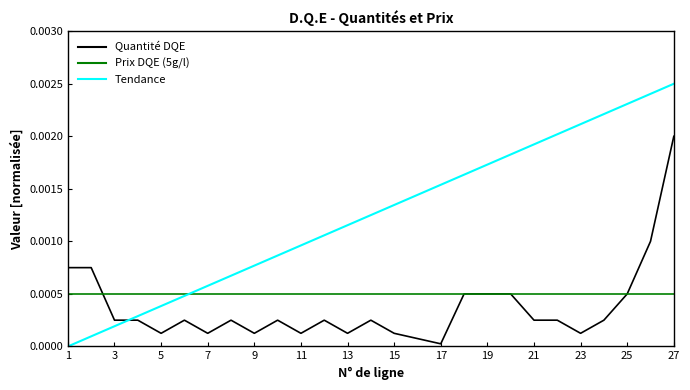

Which series has the largest total across all categories?

Tendance